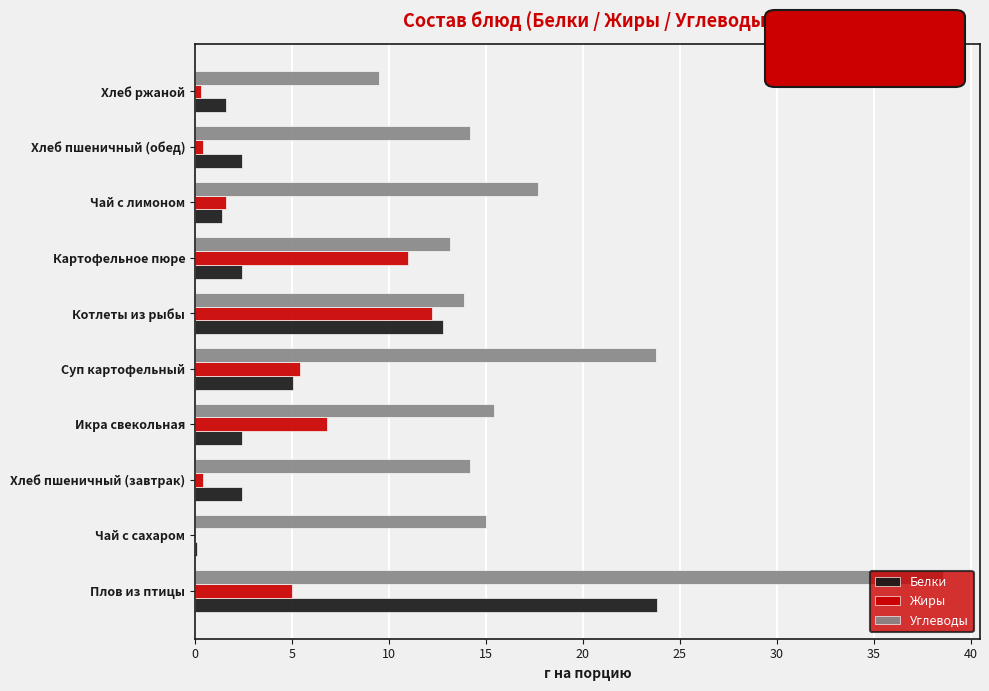

Between Чай с сахаром and Суп картофельный, which series saw the biggest shift?

Углеводы